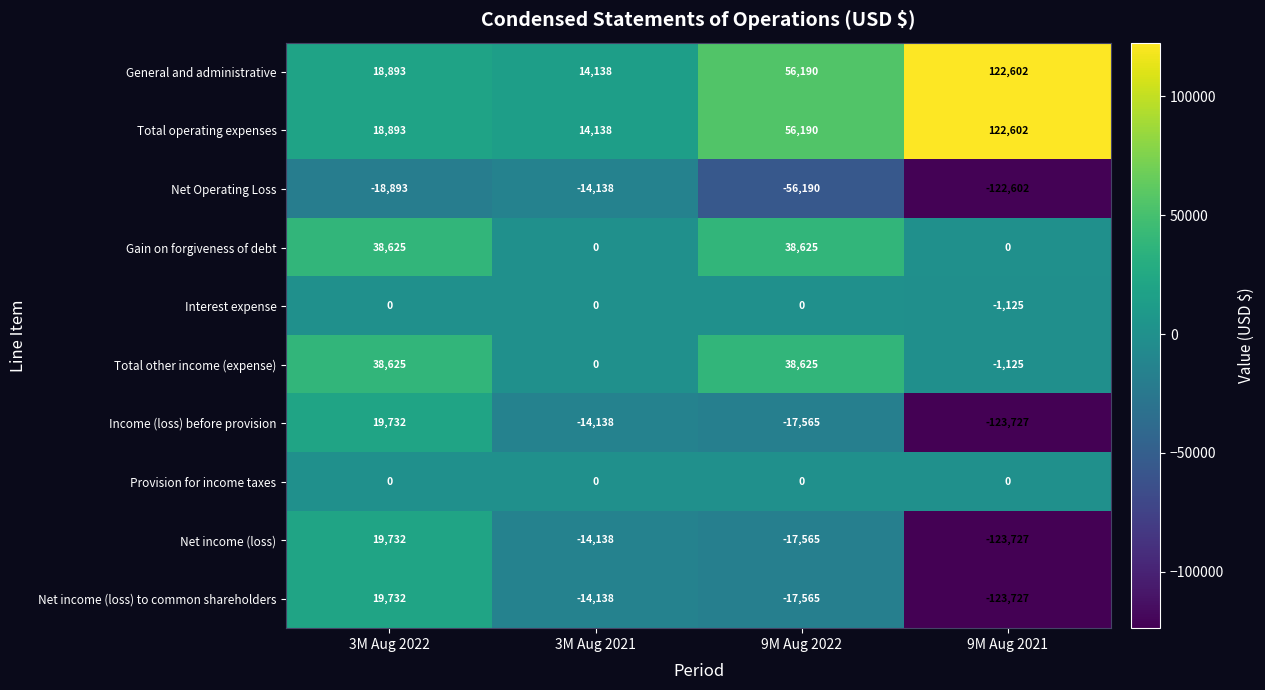

What is the sum of all Total other income (expense) values?

76125